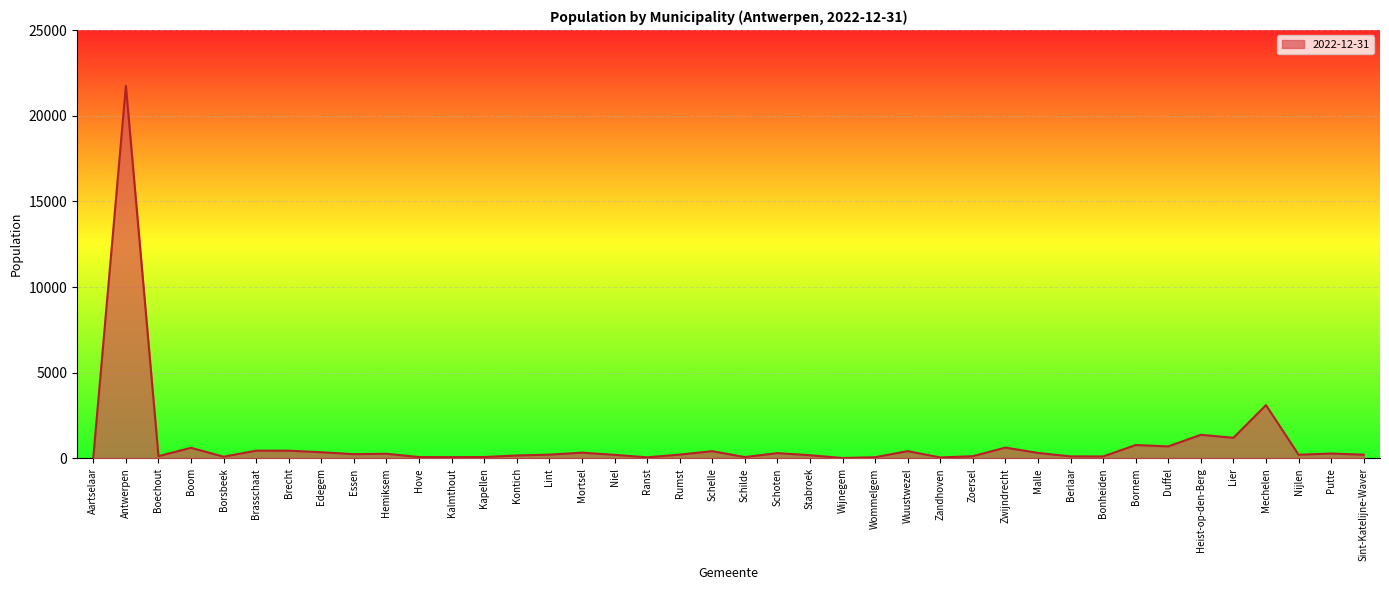

What is the difference between the maximum and minimum values?

21716